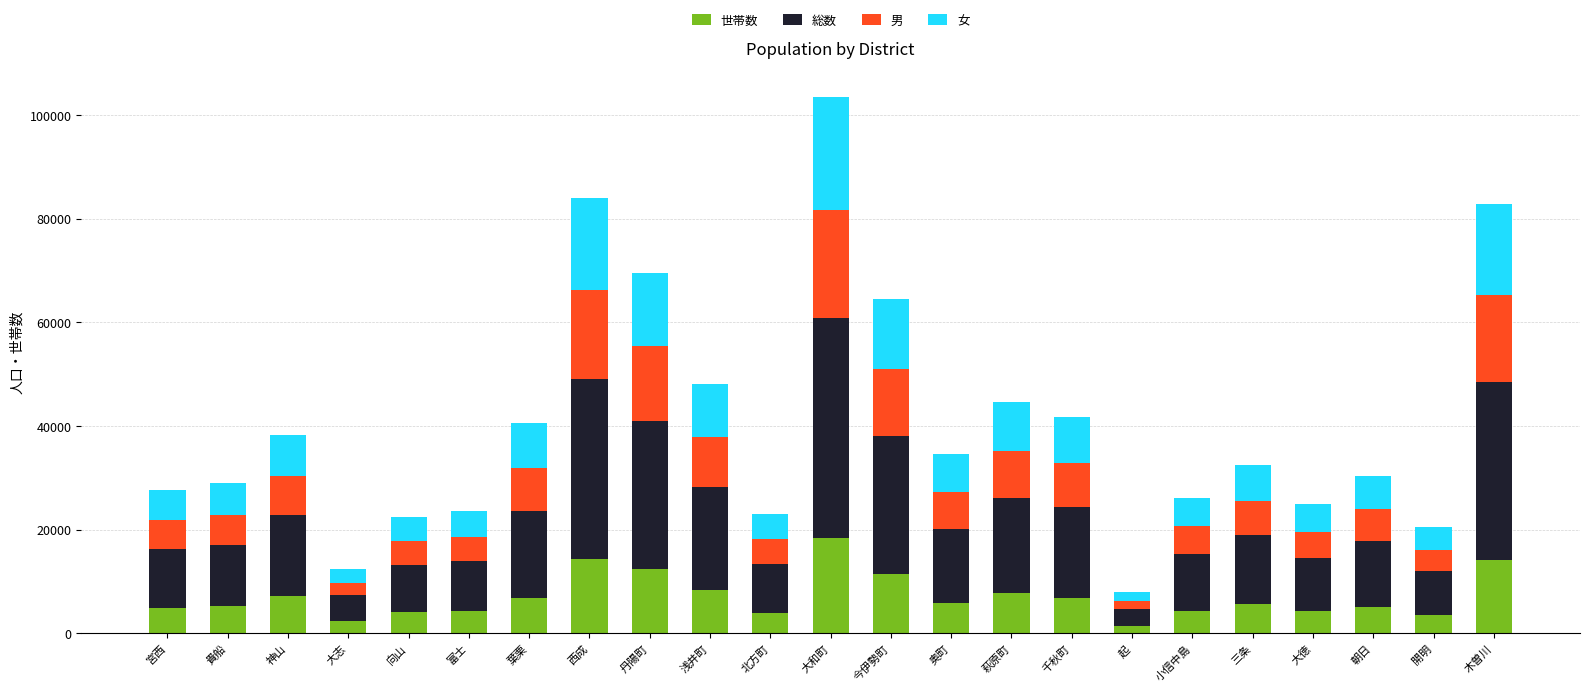

Are the bars horizontal?

No